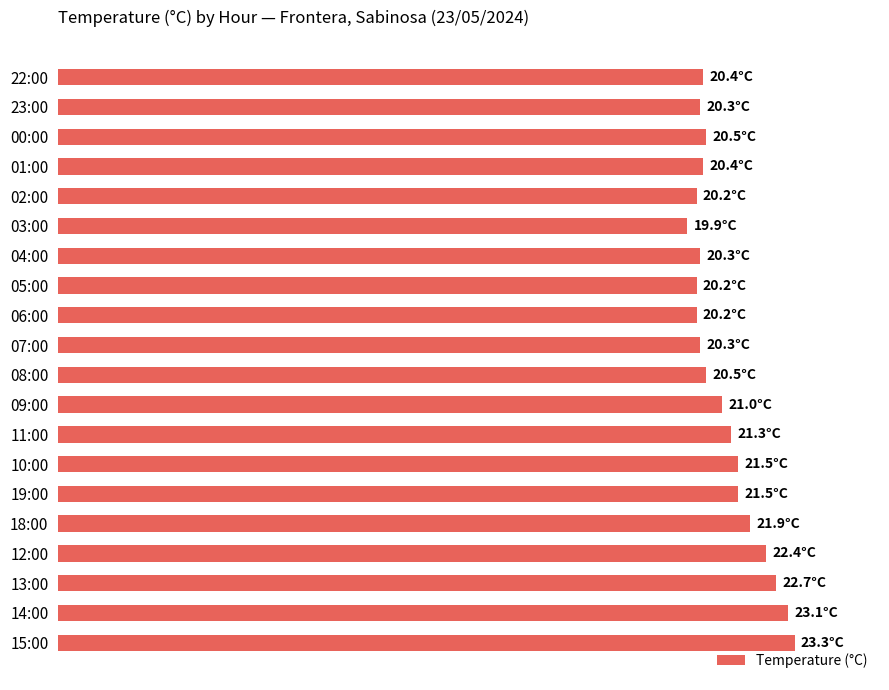

How many bars are there in total?

20